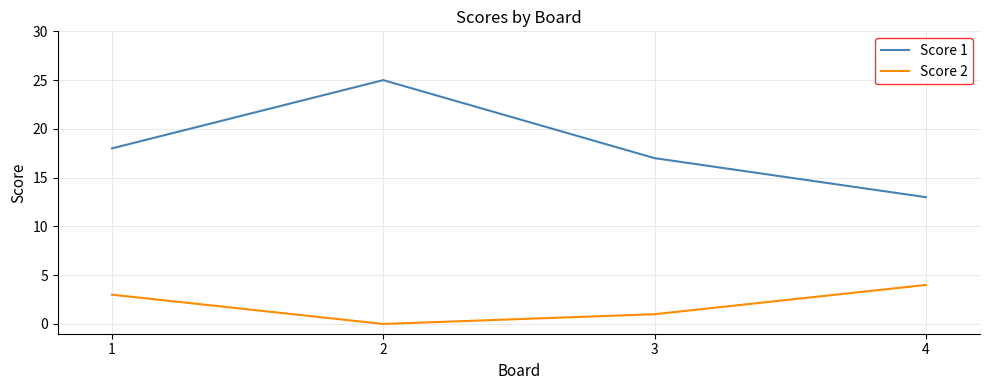

What is the difference between the highest and lowest values at 4?

9